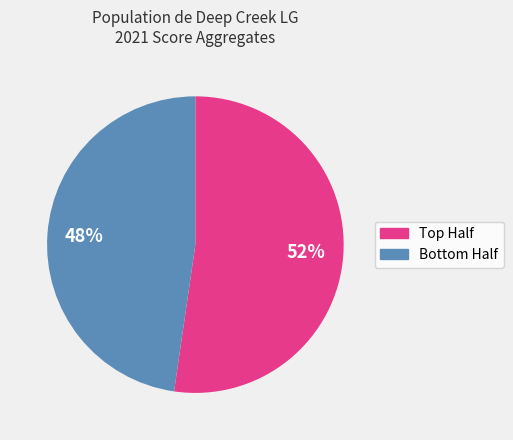

To the nearest percent, what is the average slice percentage?

50%